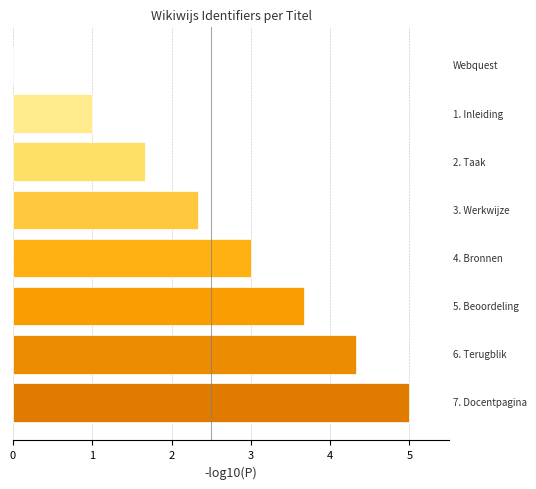

Are the bars horizontal?

Yes